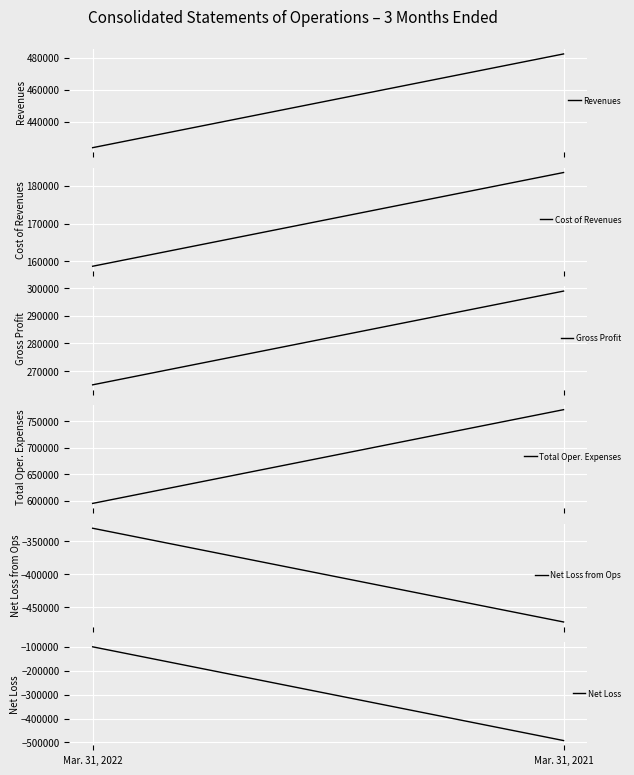

Reading right to left, list all the values displayed in this chart.

Revenues: 482350	423701
Cost of Revenues: 183503	158689
Gross Profit: 298847	265012
Total Oper. Expenses: 771528	594843
Net Loss from Ops: -472681	-329831
Net Loss: -492052	-100353